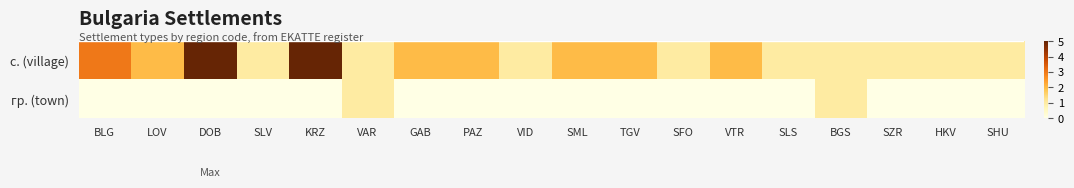

Reading right to left, list all the values displayed in this chart.

с. (village): SHU=1	HKV=1	SZR=1	BGS=1	SLS=1	VTR=2	SFO=1	TGV=2	SML=2	VID=1	PAZ=2	GAB=2	VAR=1	KRZ=5	SLV=1	DOB=5	LOV=2	BLG=3
гр. (town): SHU=0	HKV=0	SZR=0	BGS=1	SLS=0	VTR=0	SFO=0	TGV=0	SML=0	VID=0	PAZ=0	GAB=0	VAR=1	KRZ=0	SLV=0	DOB=0	LOV=0	BLG=0